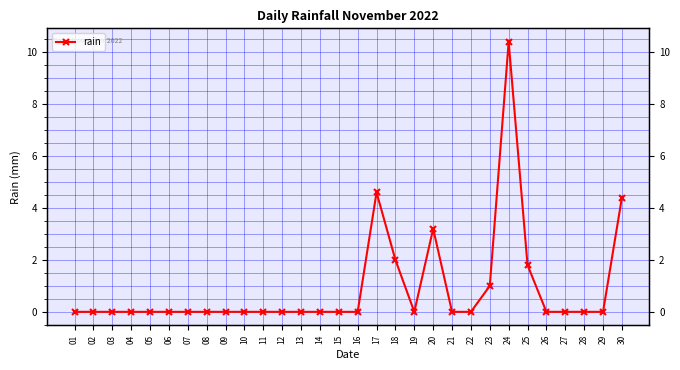

List the labels in order of value, largest first.

24, 17, 30, 20, 18, 25, 23, 01, 02, 03, 04, 05, 06, 07, 08, 09, 10, 11, 12, 13, 14, 15, 16, 19, 21, 22, 26, 27, 28, 29